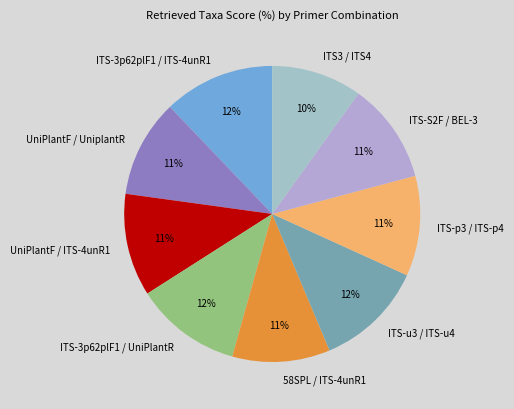

Between ITS-3p62plF1 / UniPlantR and 58SPL / ITS-4unR1, which is larger?

ITS-3p62plF1 / UniPlantR